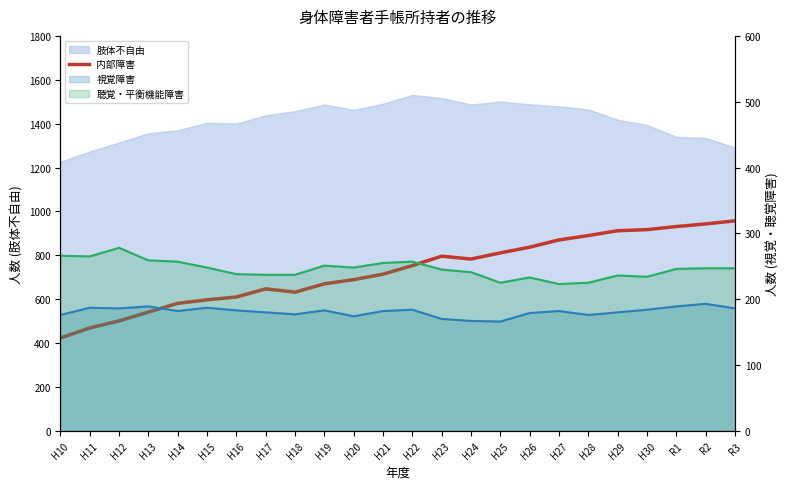

What is the label of the 12th point from the right?

H22